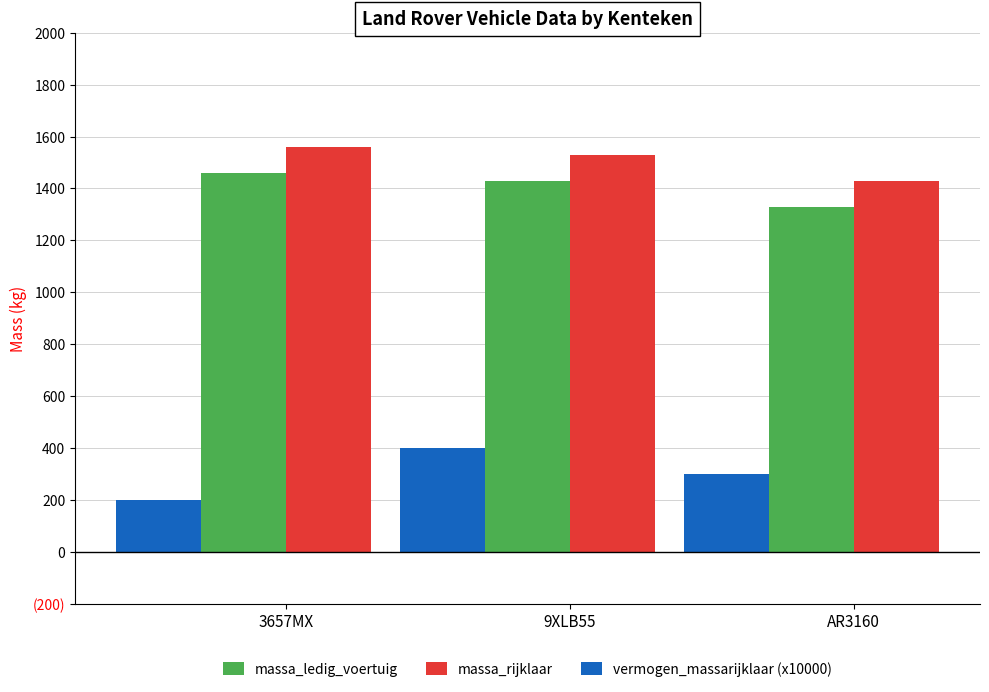

Which has a higher value, AR3160 or 9XLB55?

9XLB55